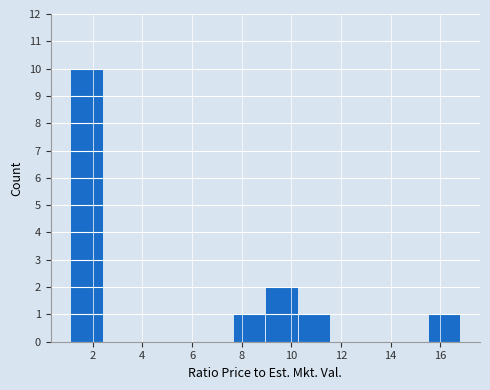

What is the height of the bar covering 1.0 to 2.4 on the x-axis? Neither the bar edges nor the heights are printed on the chart, so give them approximately, as read against the axes.

10